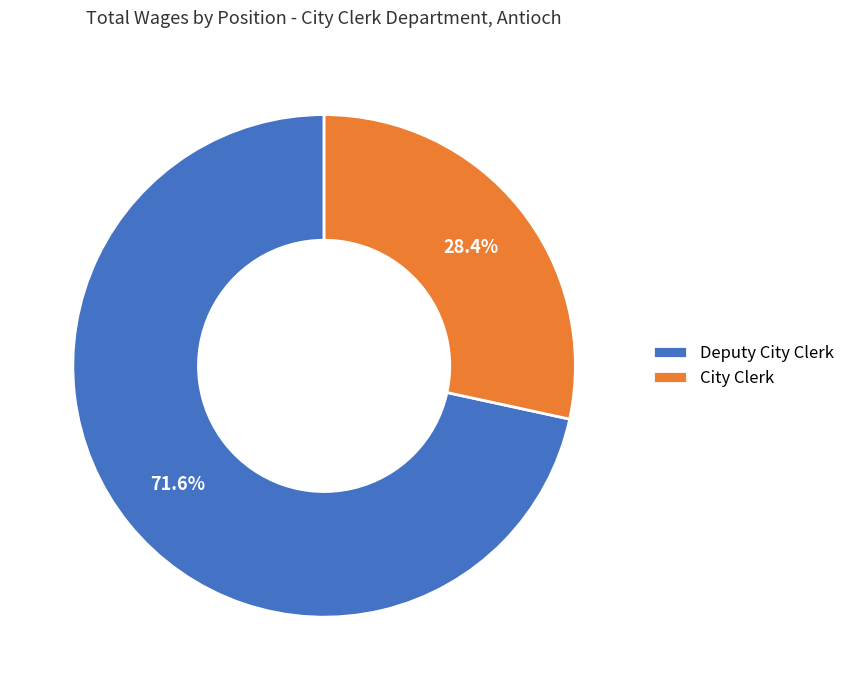

How many slices are in this pie chart?

2